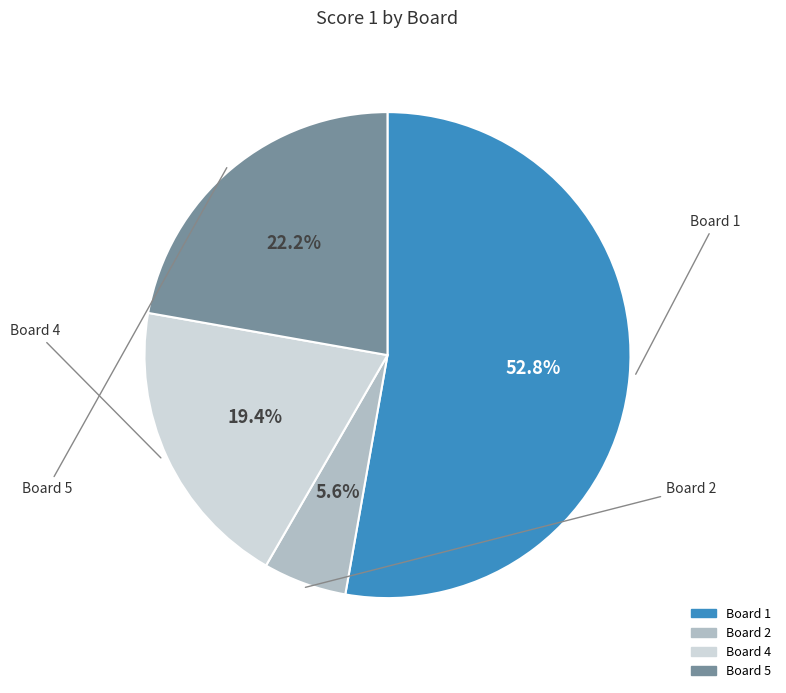

Does any single category account for the majority?

Yes